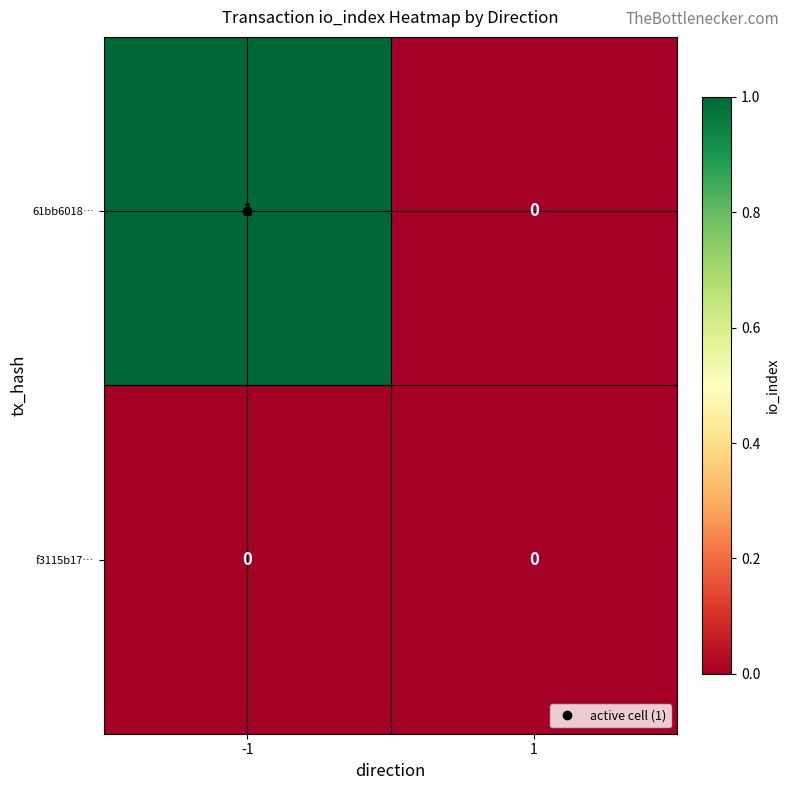

List the series in order of their overall mean, lowest first.

f3115b17…, 61bb6018…